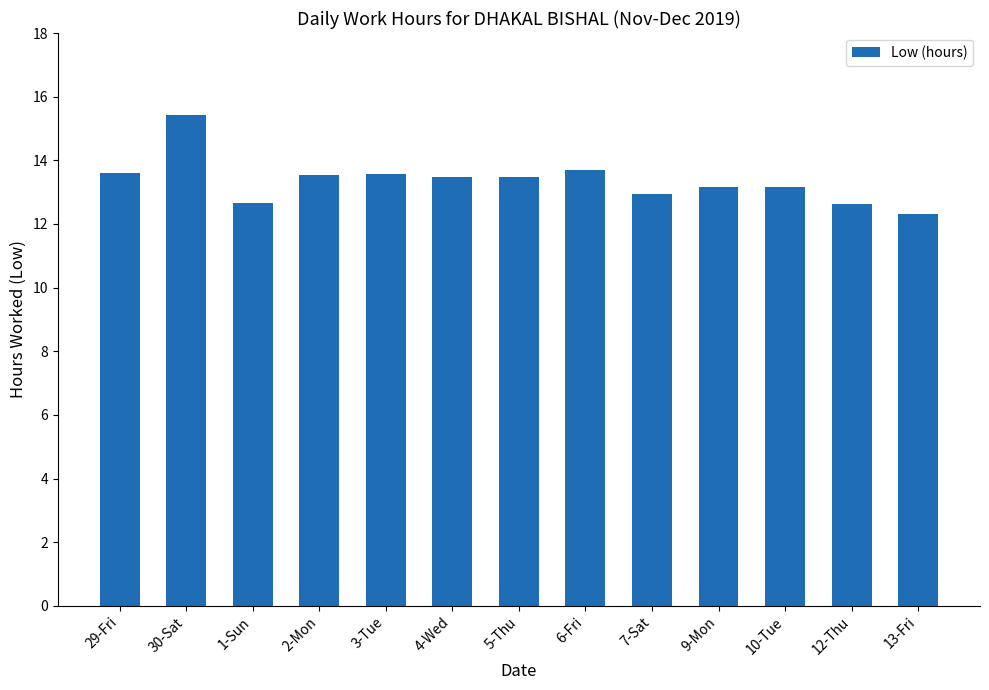

How many categories are shown in the chart?

13